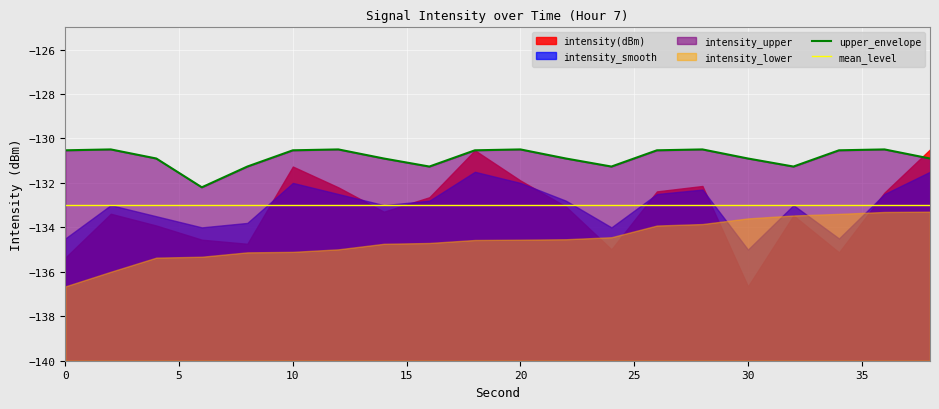

The value of upper_envelope at 12 is -179.0. True or false?

False